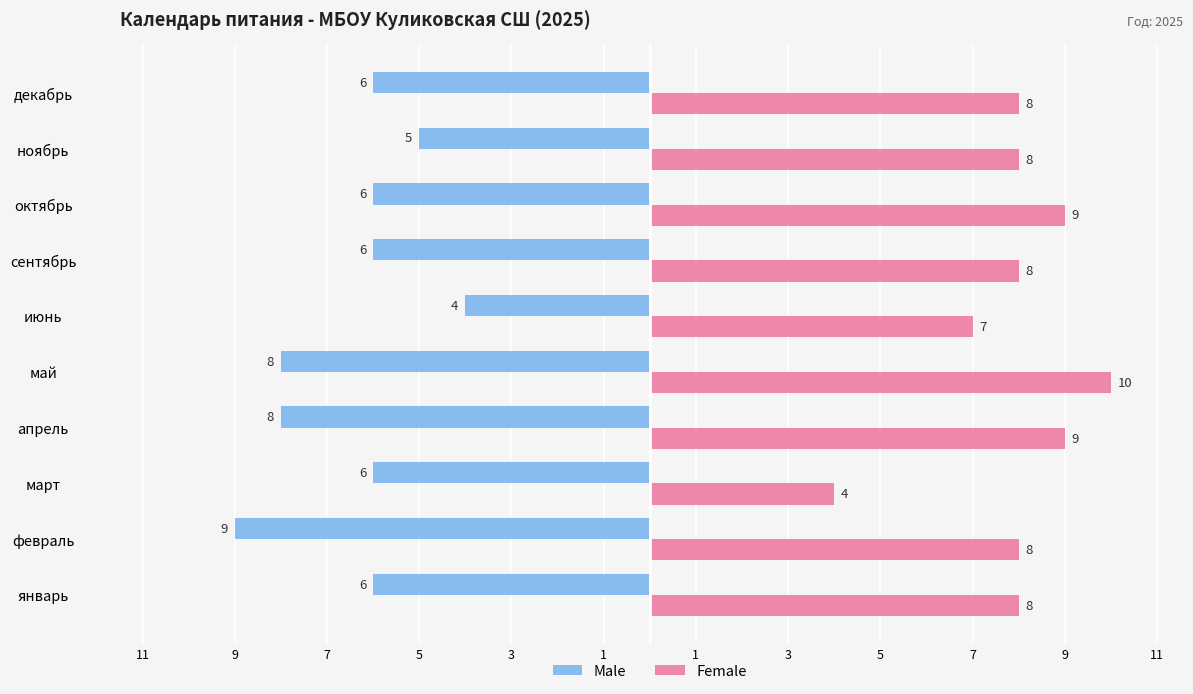

What are all the series names shown in the legend?

Male, Female